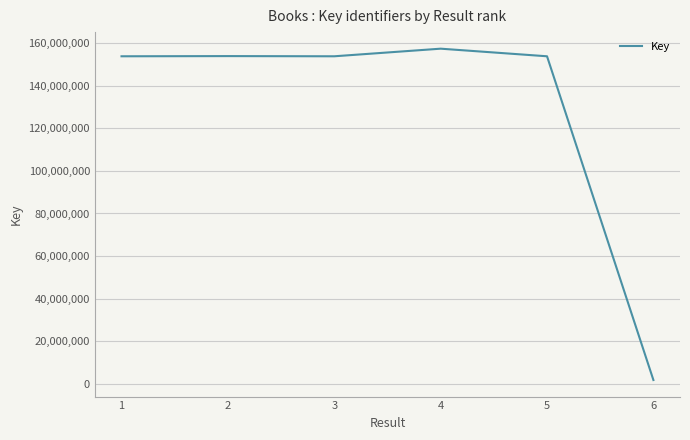

Is it true that the value at 4 is 241275806?

False